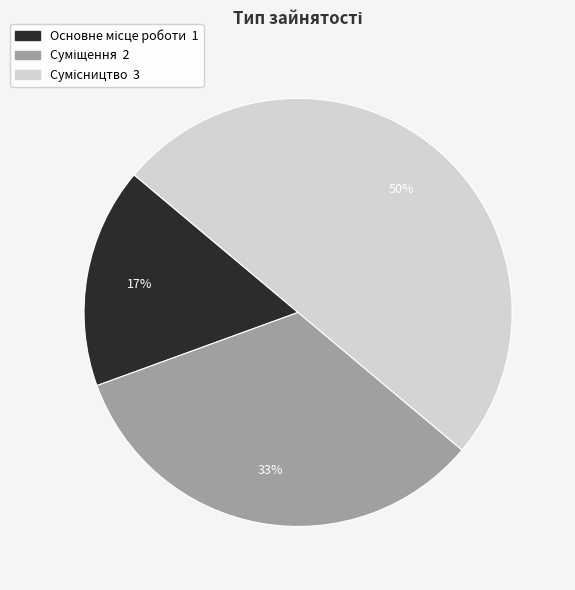

To the nearest percent, what is the difference between the largest and smallest slice percentages?

33%